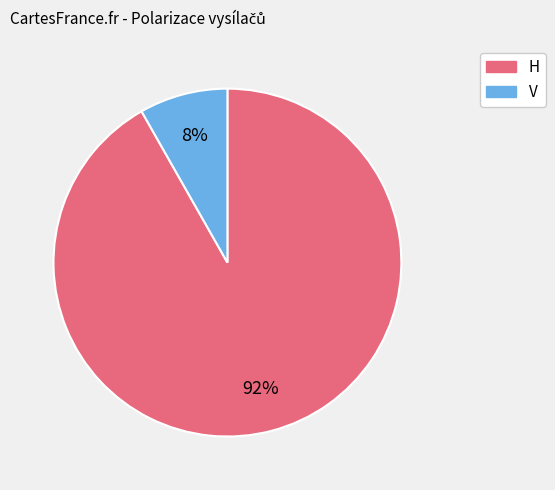

To the nearest percent, what percentage of the pie is H?

92%